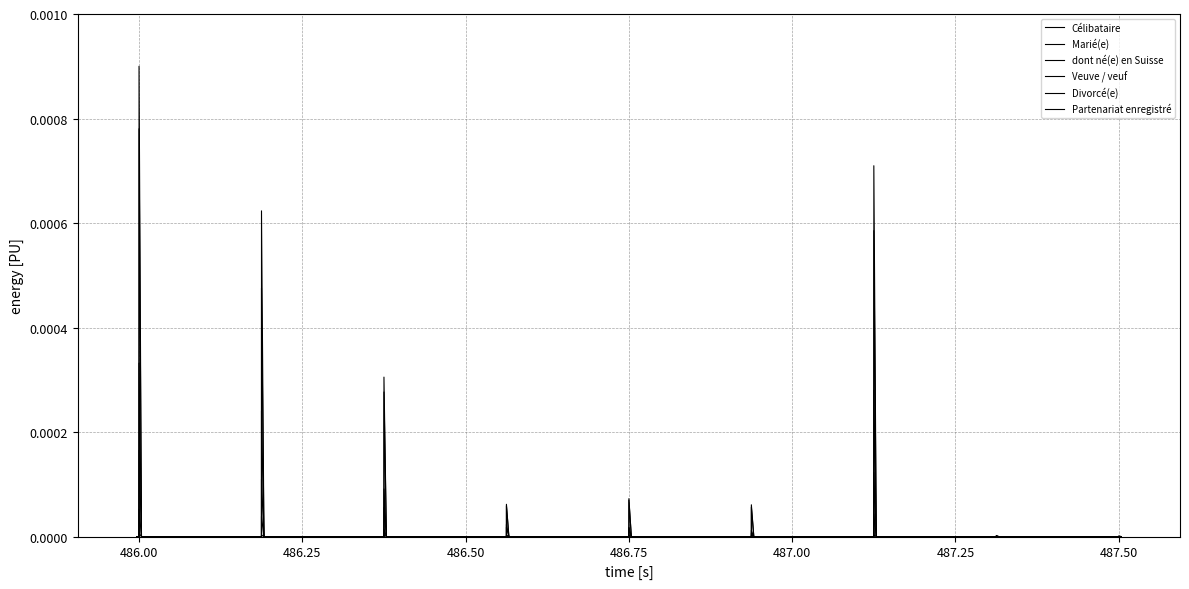

Between 487.50 and 17, which series saw the biggest shift?

Célibataire